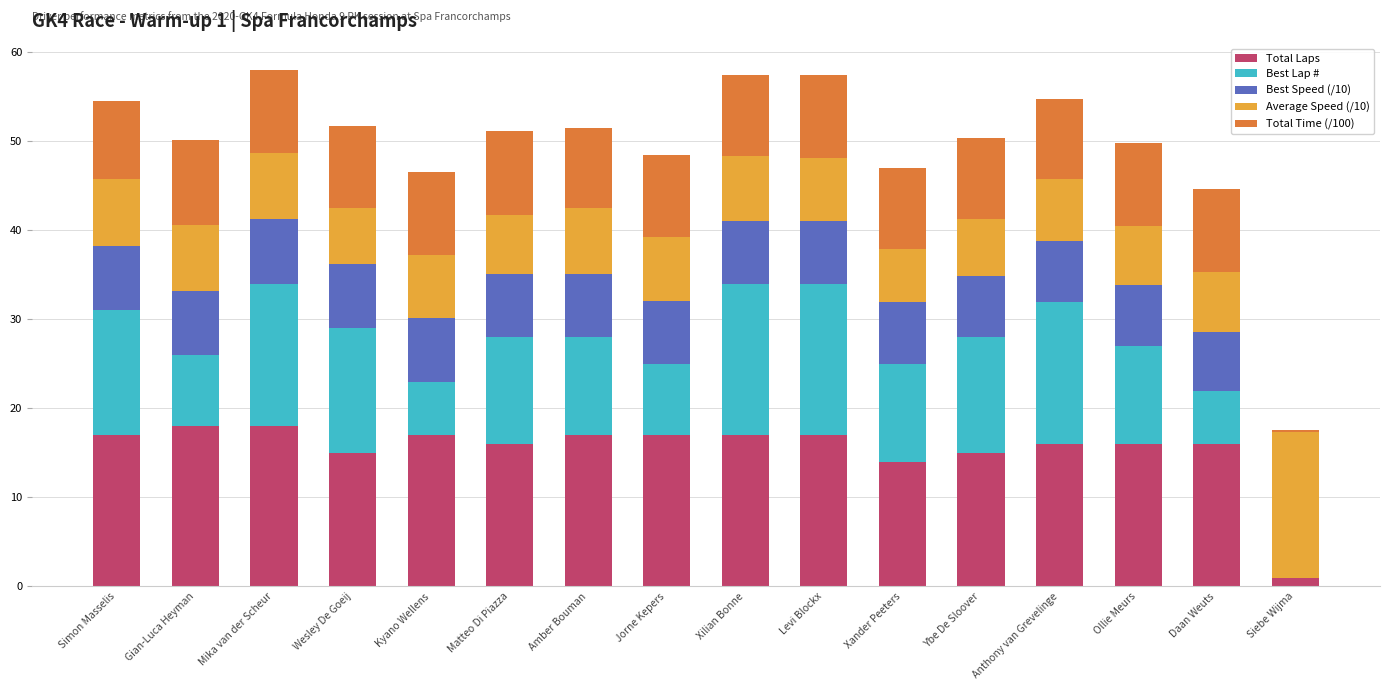

What is the total value across all series at Simon Masselis?

54.6